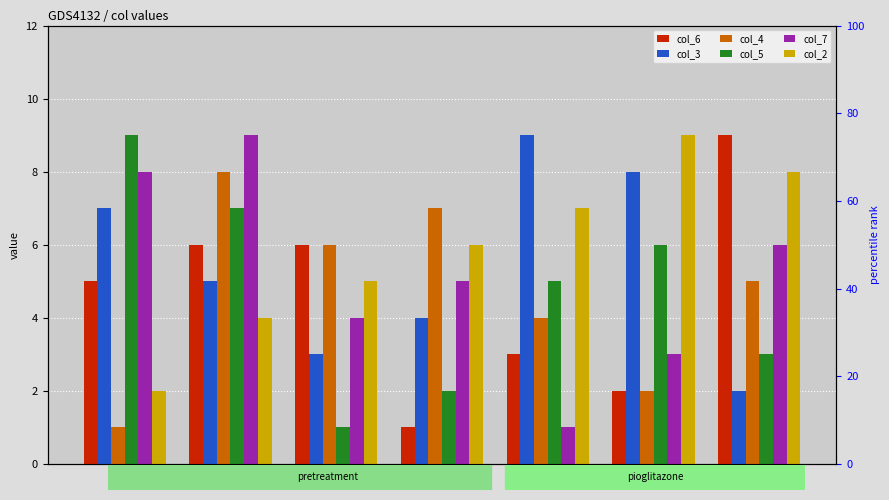

What is the maximum value shown in the chart?

9